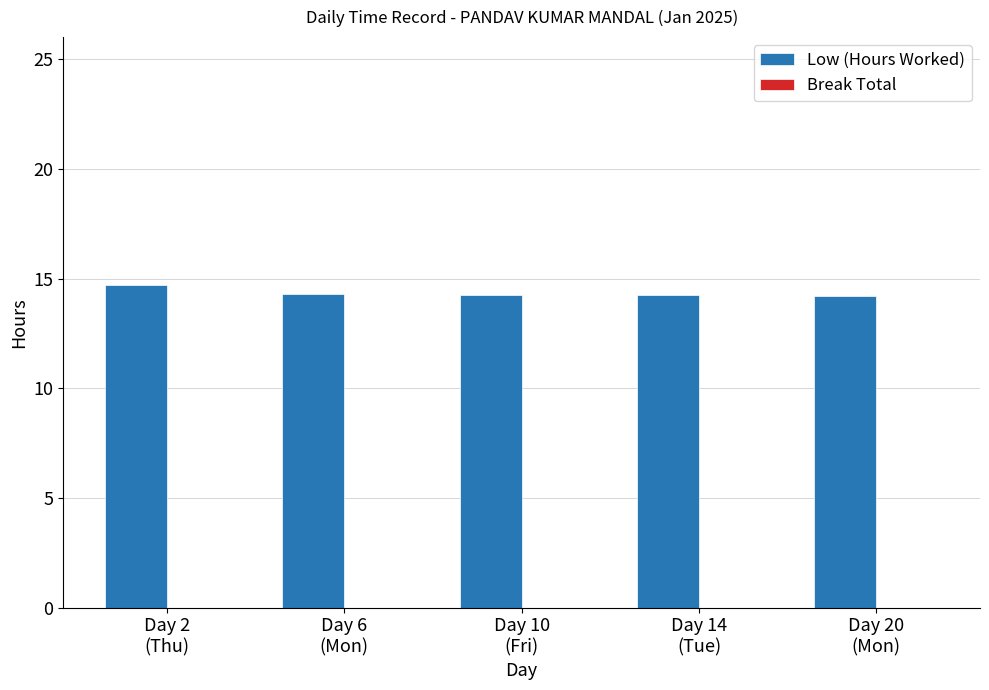

What is the maximum value shown in the chart?

14.7